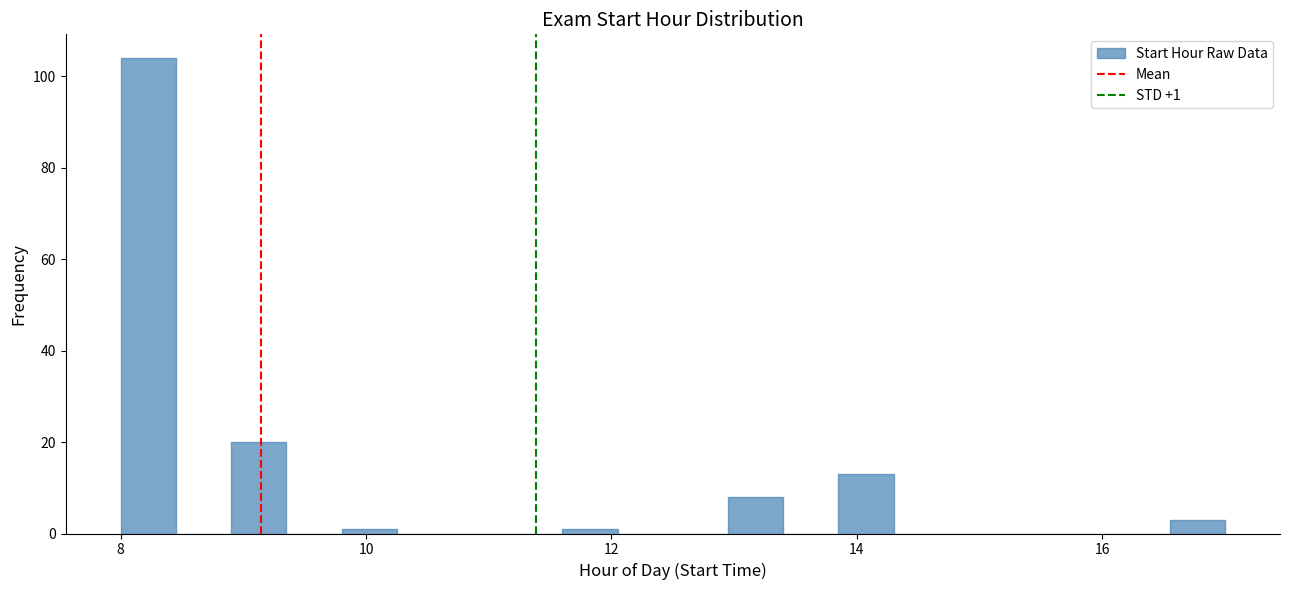

Read against the x-axis, roughly where is the centre of the tallest bar?

8.2